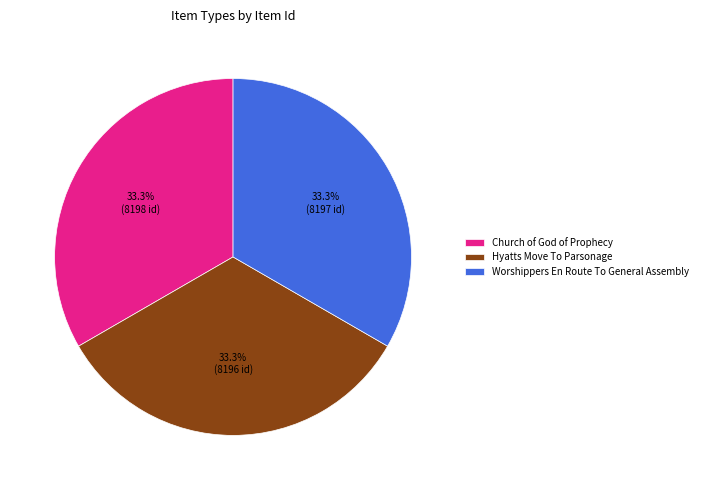

To the nearest percent, what is the combined percentage of Worshippers En Route To General Assembly and Hyatts Move To Parsonage?

67%